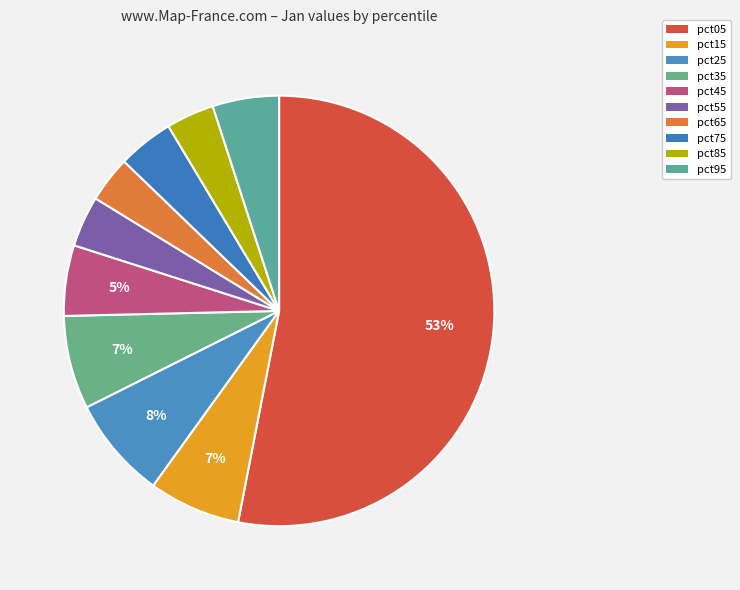

Which has a higher value, pct65 or pct25?

pct25